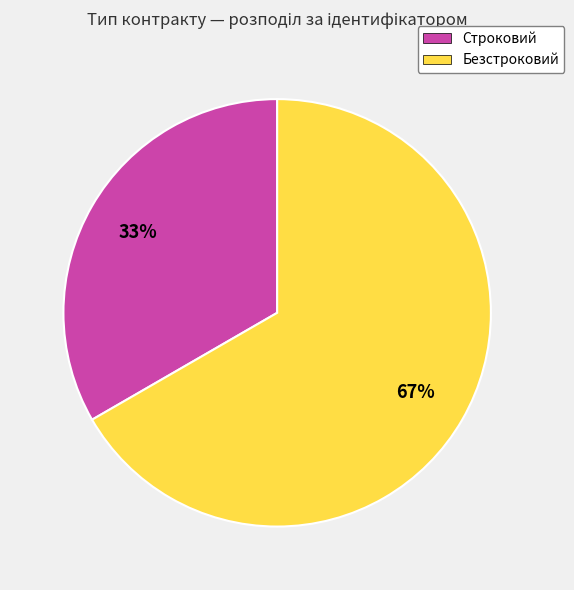

Is the sum of Строковий and Безстроковий greater than half?

Yes